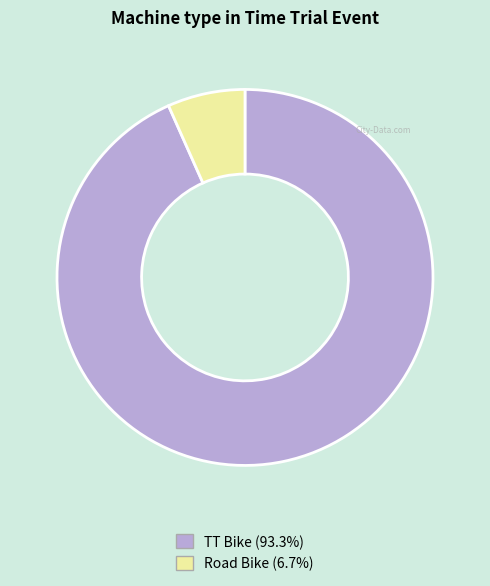

Rank the categories by value from highest to lowest.

TT Bike, Road Bike